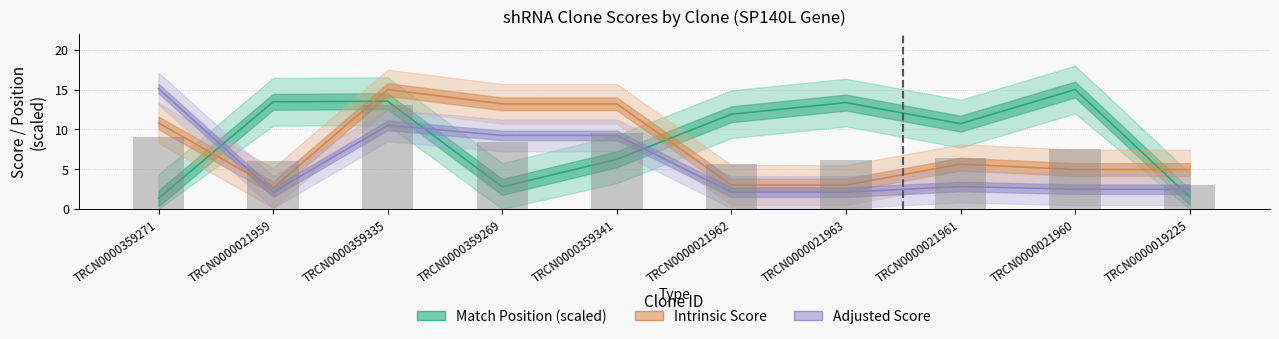

What position from the left is TRCN0000021959?

2